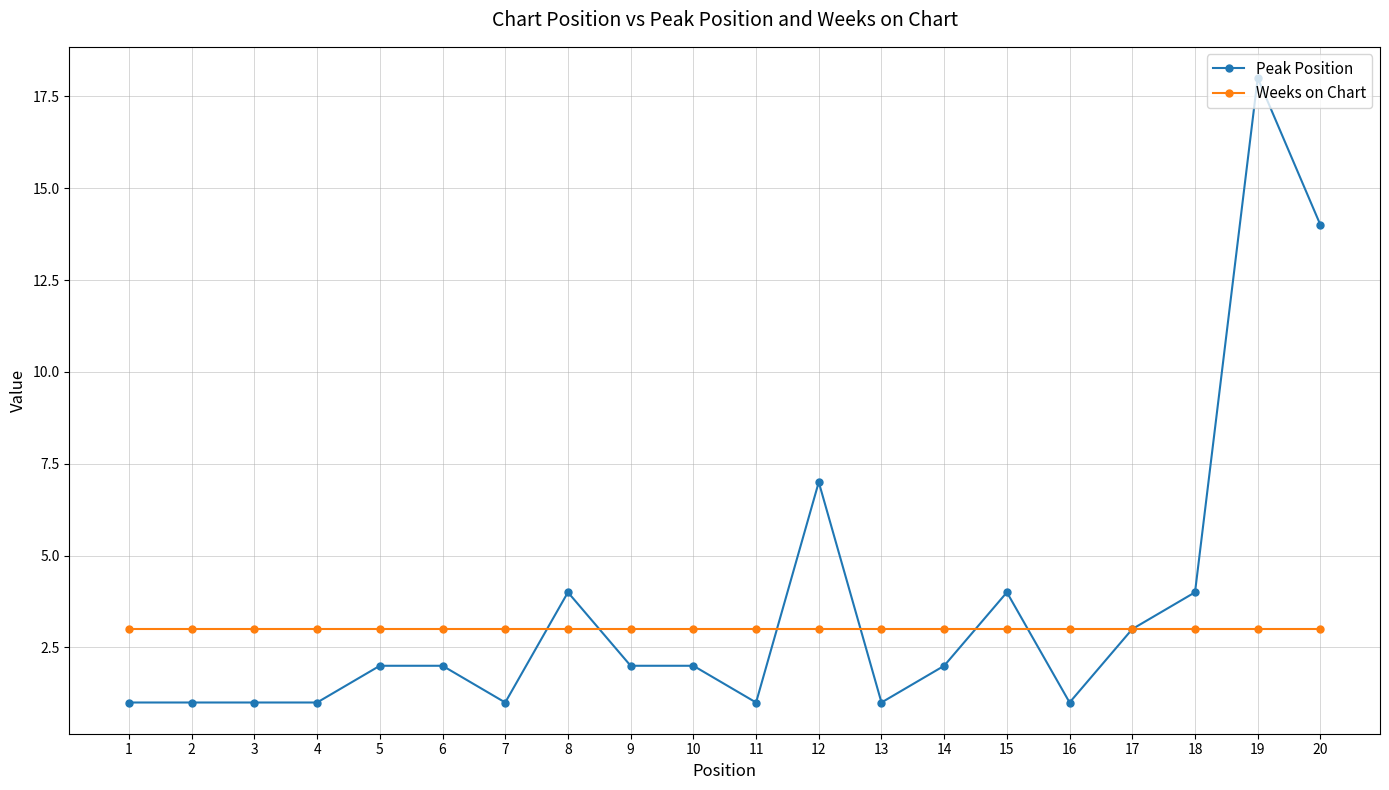

Which series has the largest range (max minus min)?

Peak Position